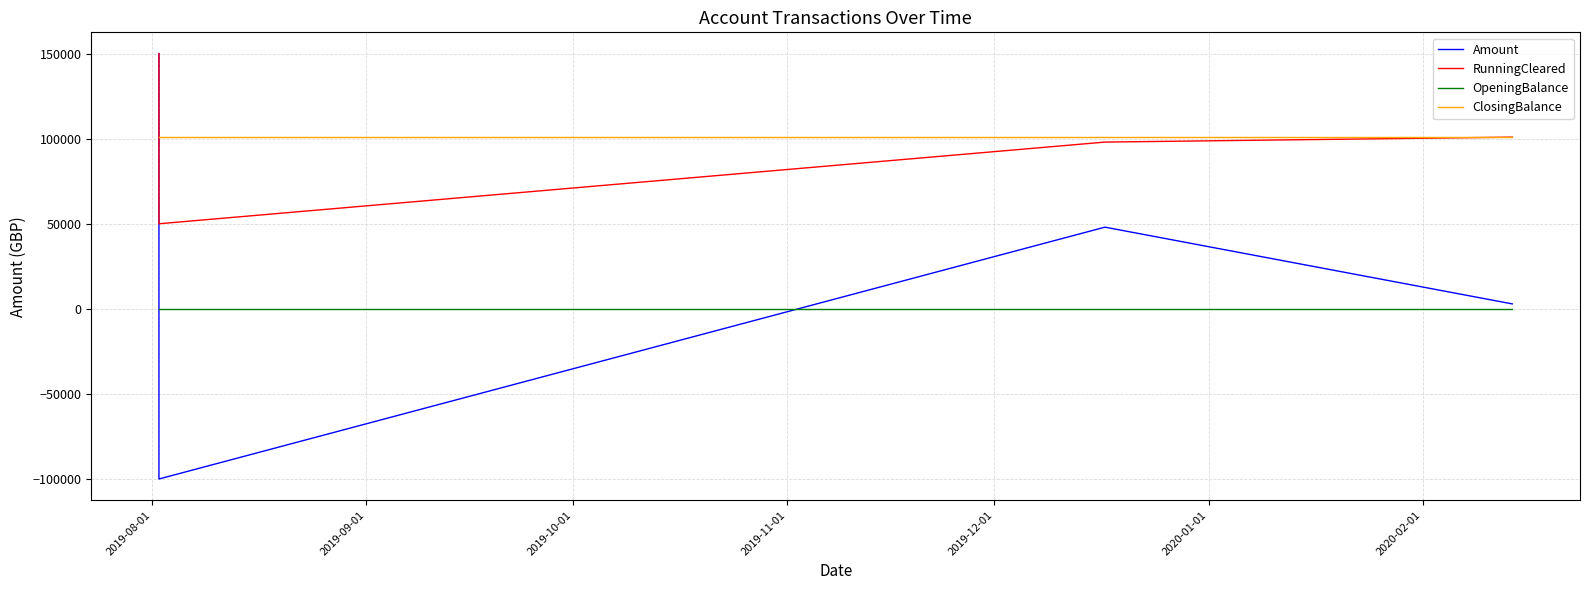

What is the highest value of the Amount series?

150000.0